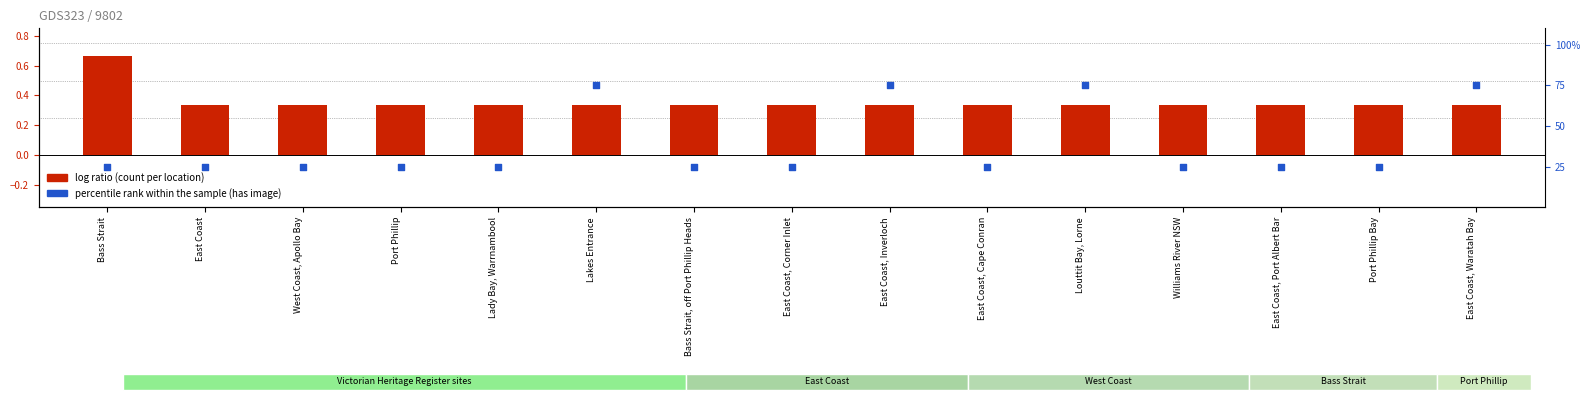

Which series has the widest spread of Y values?

percentile rank within the sample